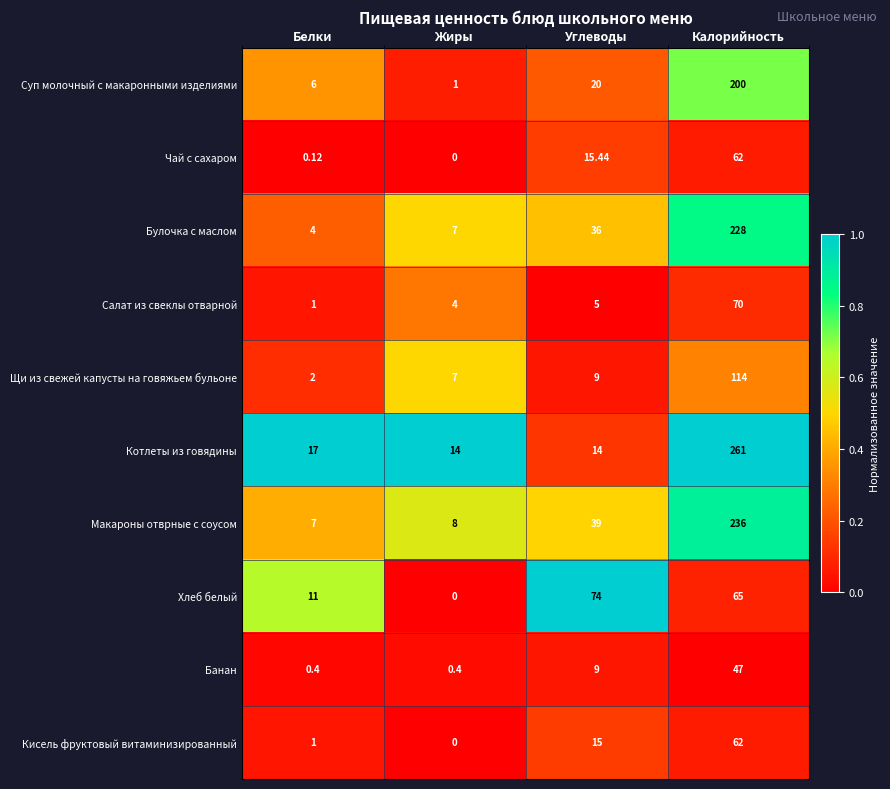

Where does the Хлеб белый series first go above 65?

Углеводы